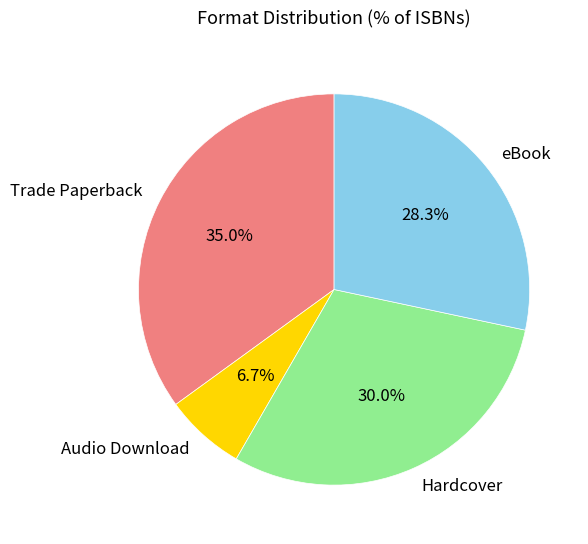

Is it true that eBook is 28% of the pie?

True